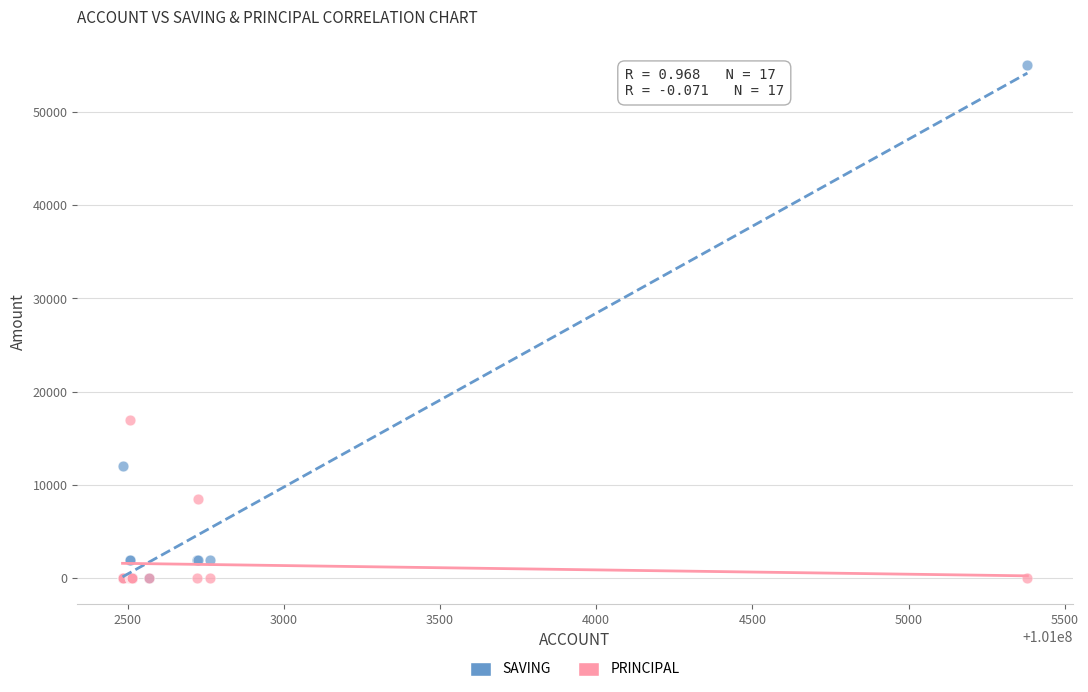

In the SAVING series, what Y value is closest to 27500?

12000